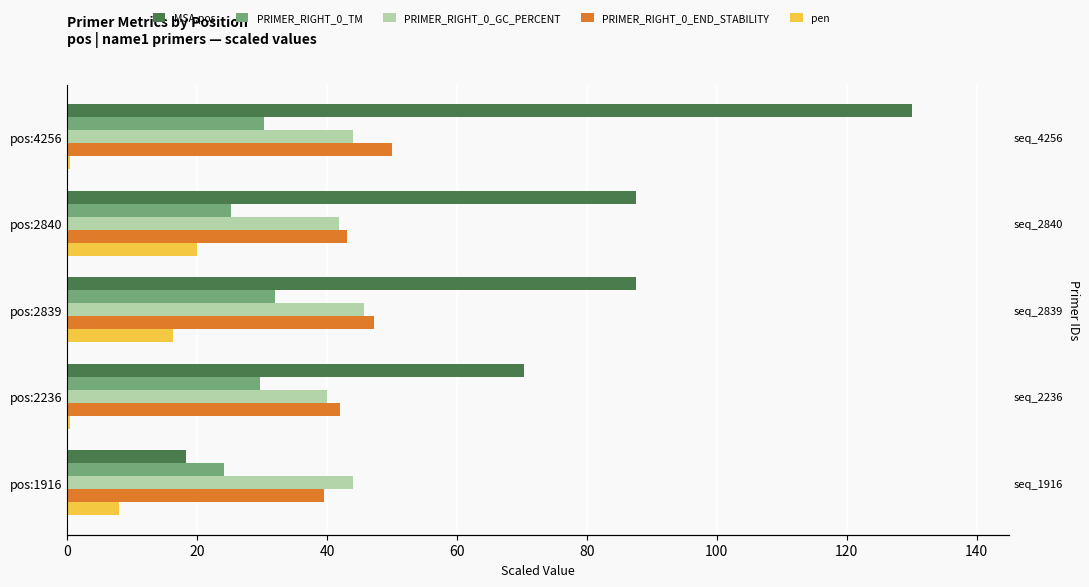

Which series has the widest spread of values?

MSA.pos